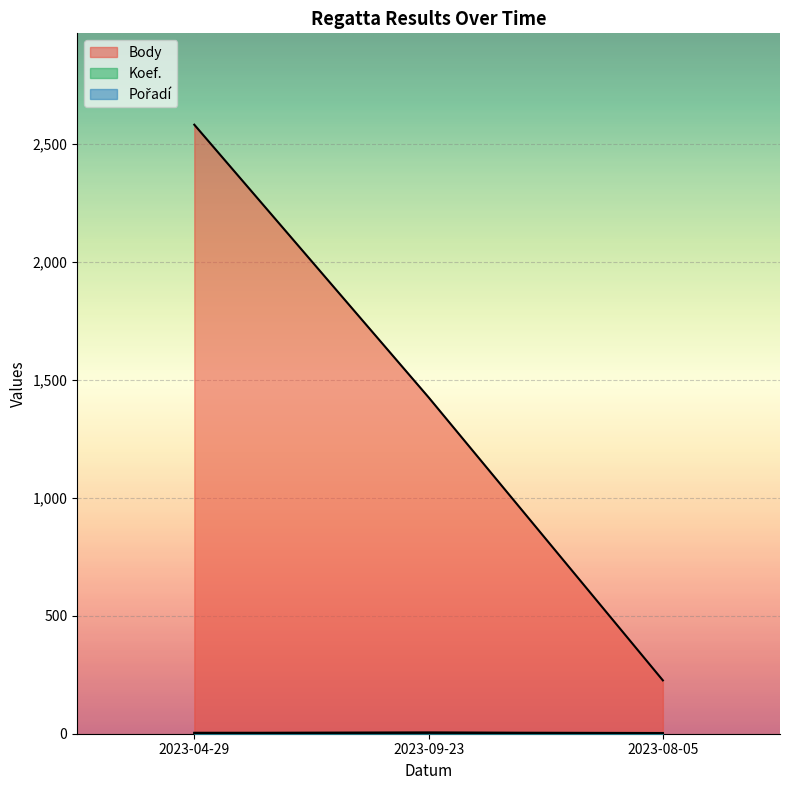

How many lines are shown in the chart?

3